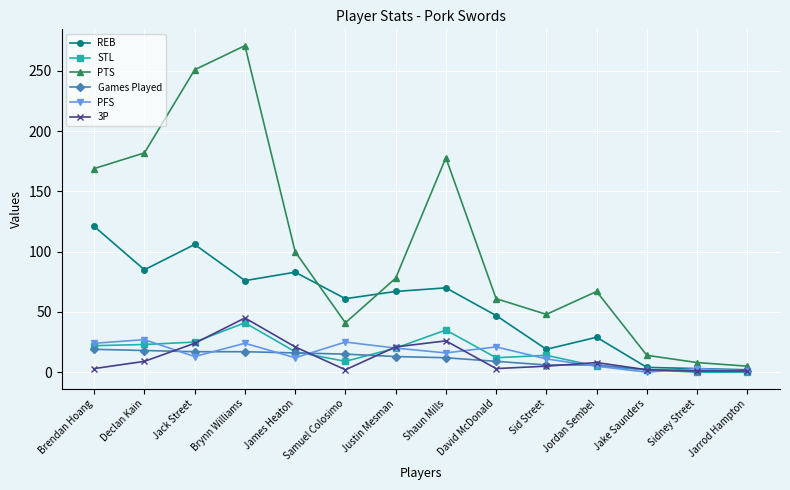

What are all the series names shown in the legend?

REB, STL, PTS, Games Played, PFS, 3P